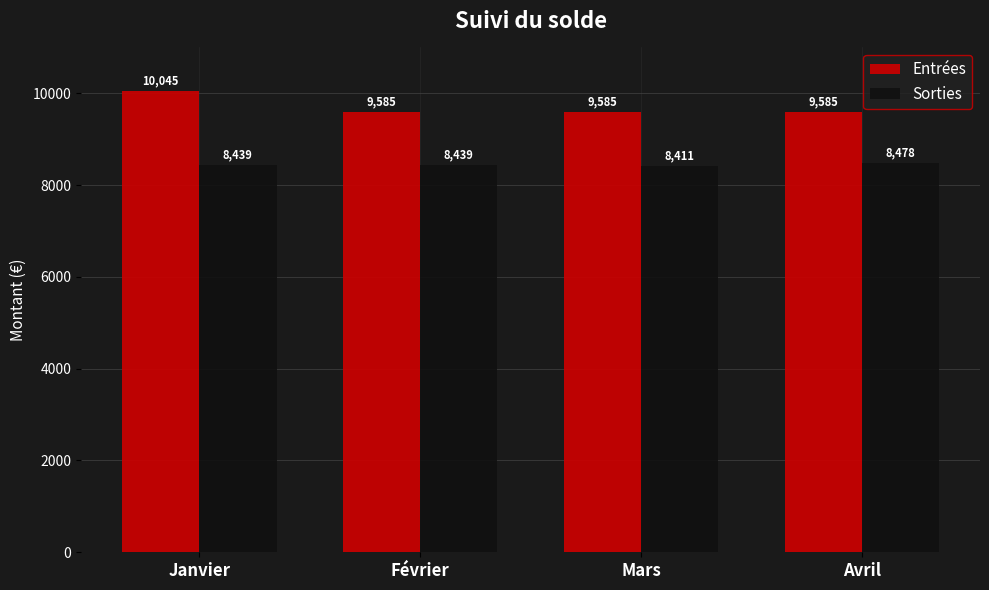

List the series in order of their peak value, highest first.

Entrées, Sorties